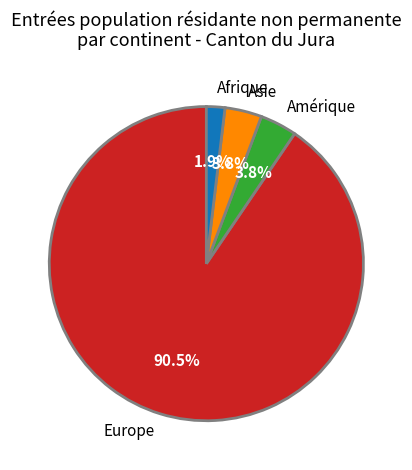

What is the ratio of the value at Europe to the value at Asie?

23.8